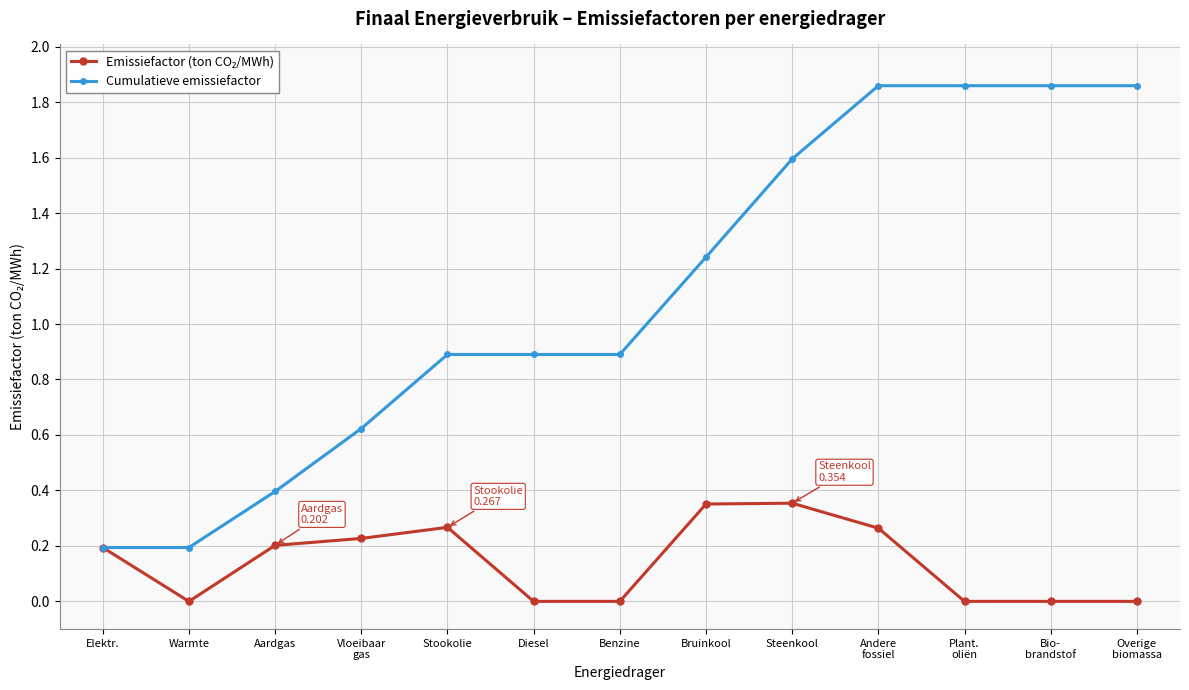

Which series has the largest total across all categories?

Cumulatieve emissiefactor